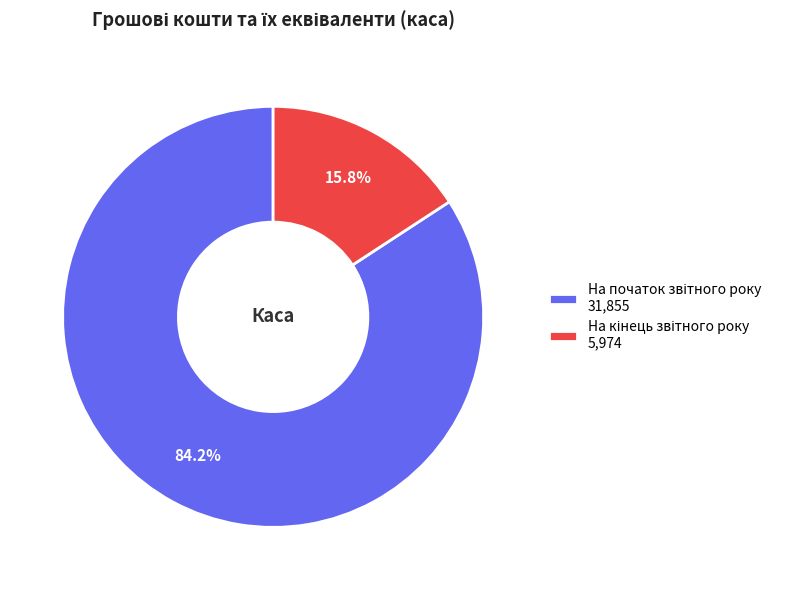

Is there any slice that represents more than half of the pie?

Yes